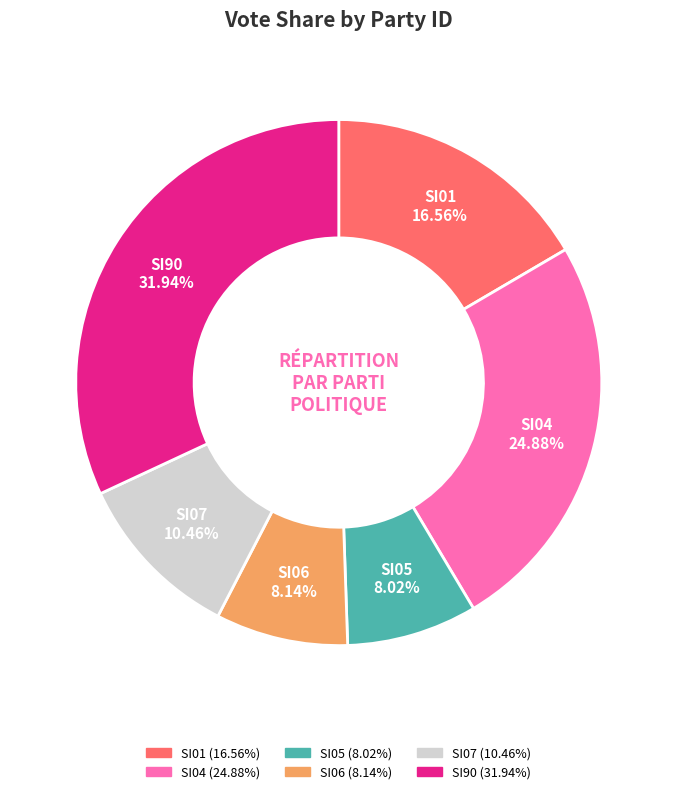

Which has a higher value, SI01 or SI06?

SI01